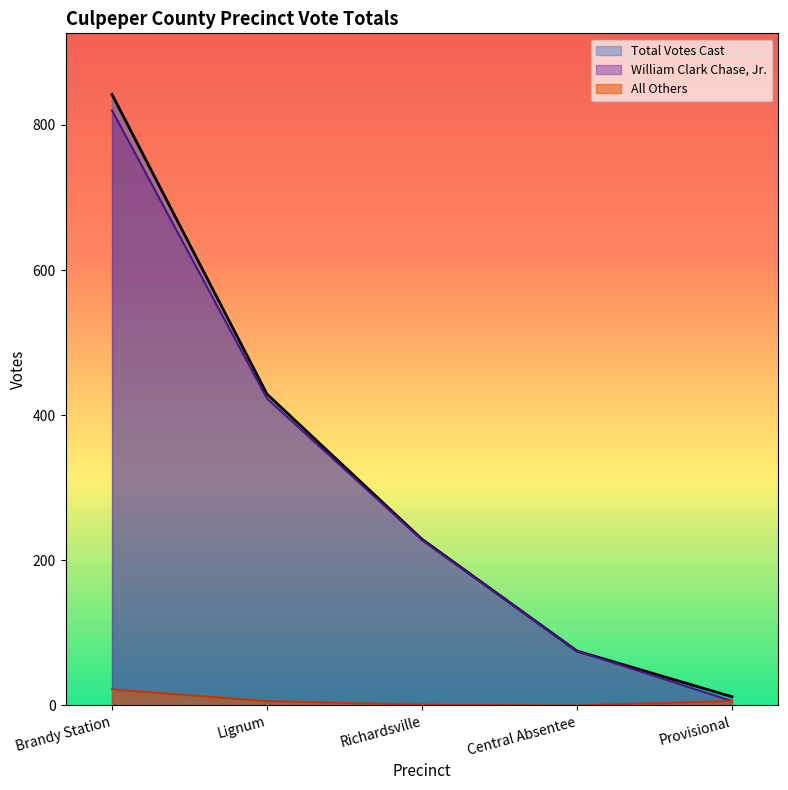

What are all the series names shown in the legend?

Total Votes Cast, William Clark Chase, Jr., All Others